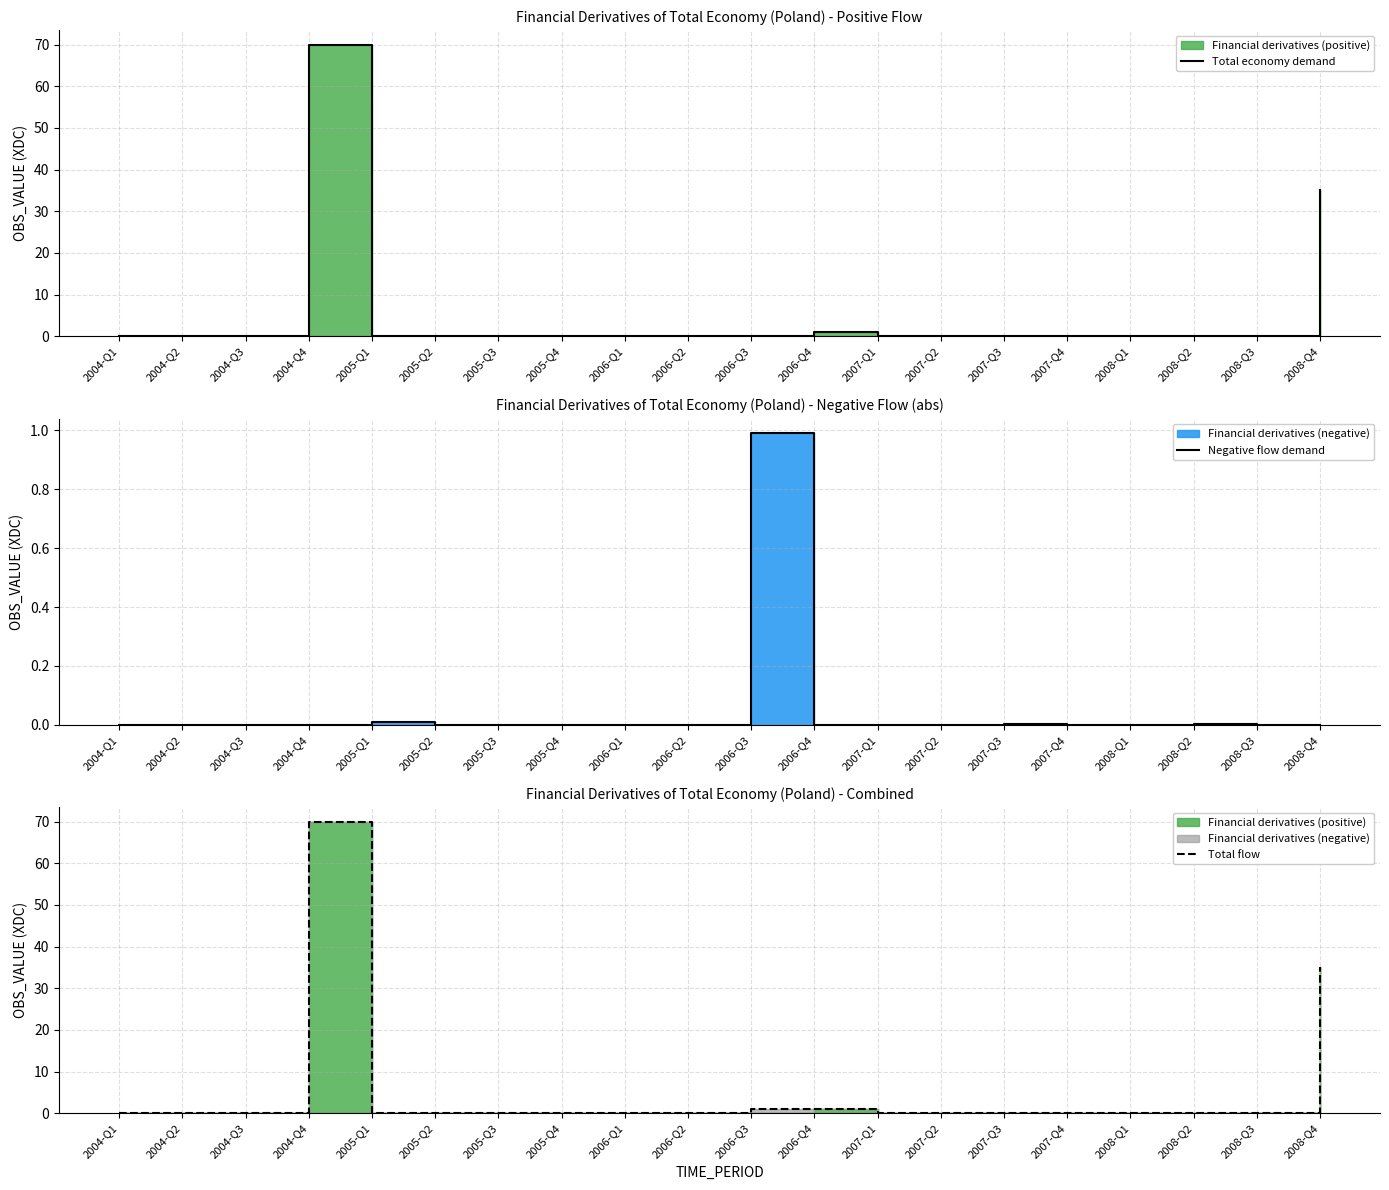

What is the label of the 9th point from the right?

2006-Q4